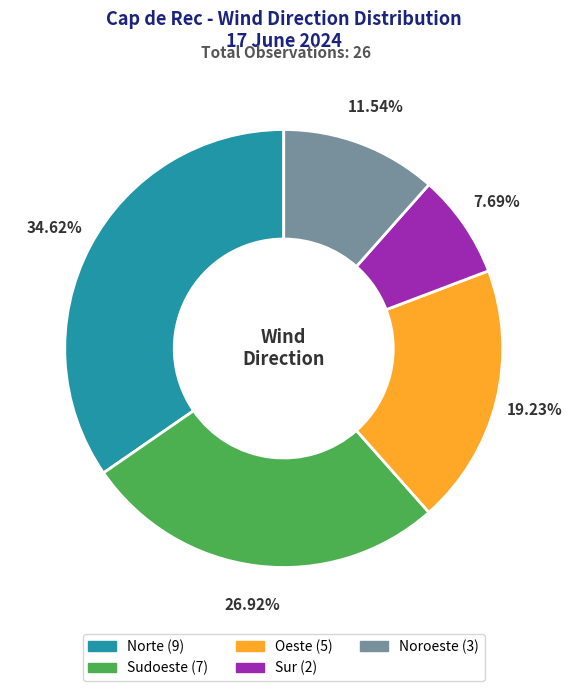

To the nearest percent, what is the difference between the largest and smallest slice percentages?

27%